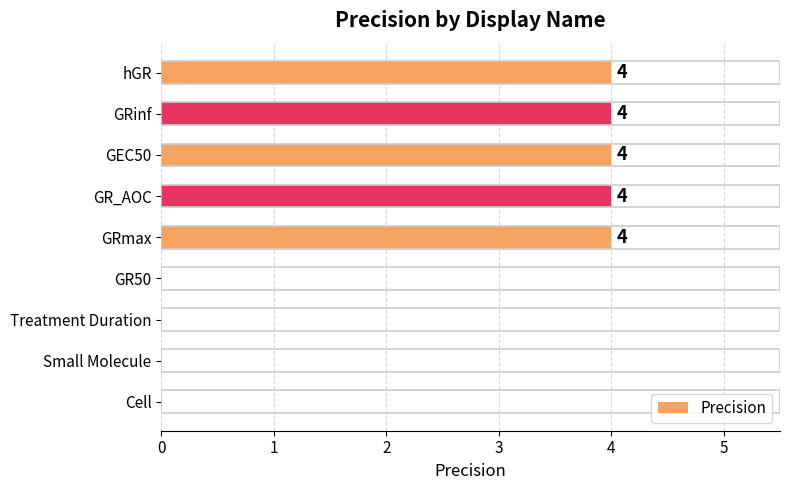

Reading bottom to top, what are all the values shown in this chart?

Cell=0	Small Molecule=0	Treatment Duration=0	GR50=0	GRmax=4	GR_AOC=4	GEC50=4	GRinf=4	hGR=4